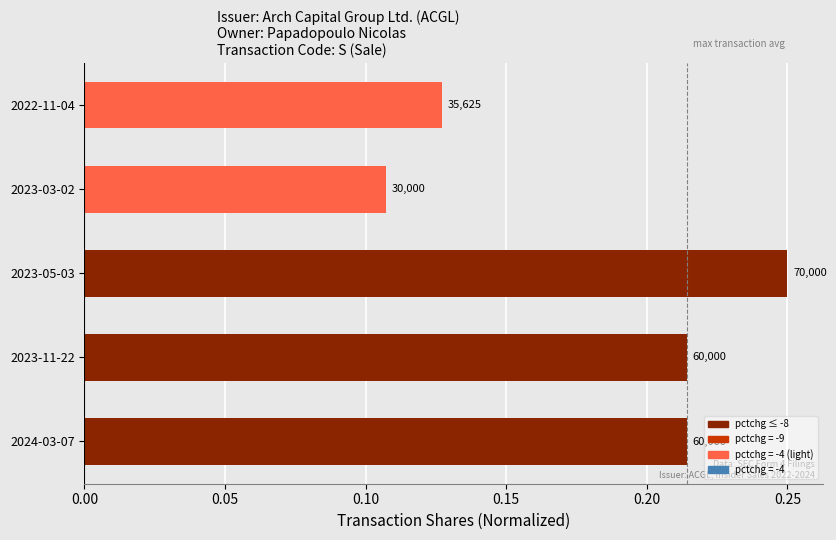

What is the maximum value shown in the chart?

0.2